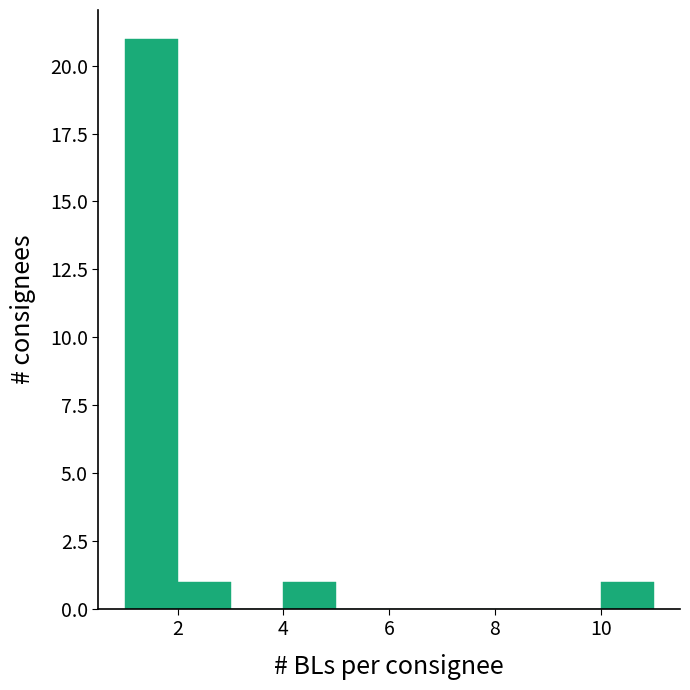

Reading left to right, list every bar in this chart as the range it spans on the x-axis followed by its height. The values are not printed on the chart, so give them approximately, as read against the axis.

1 to 2: 21
2 to 3: 1
3 to 4: 0
4 to 5: 1
5 to 6: 0
6 to 7: 0
7 to 8: 0
8 to 9: 0
9 to 10: 0
10 to 11: 1